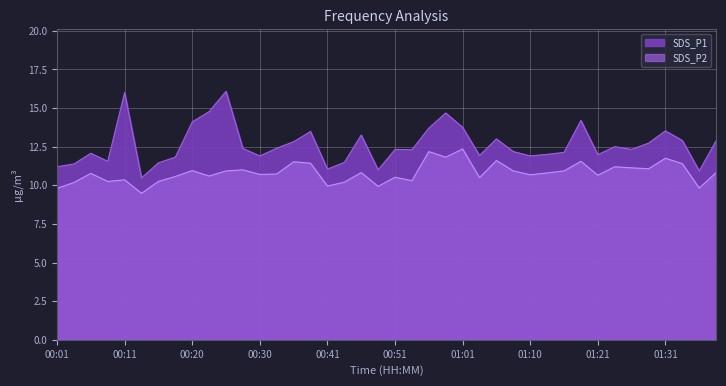

The SDS_P2 series shows 10.7 at 00:34. True or false?

True